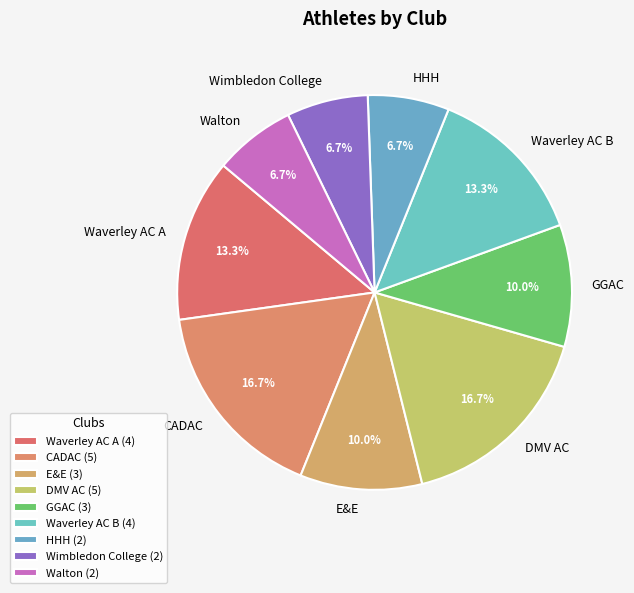

Is it true that Wimbledon College is 1% of the pie?

False